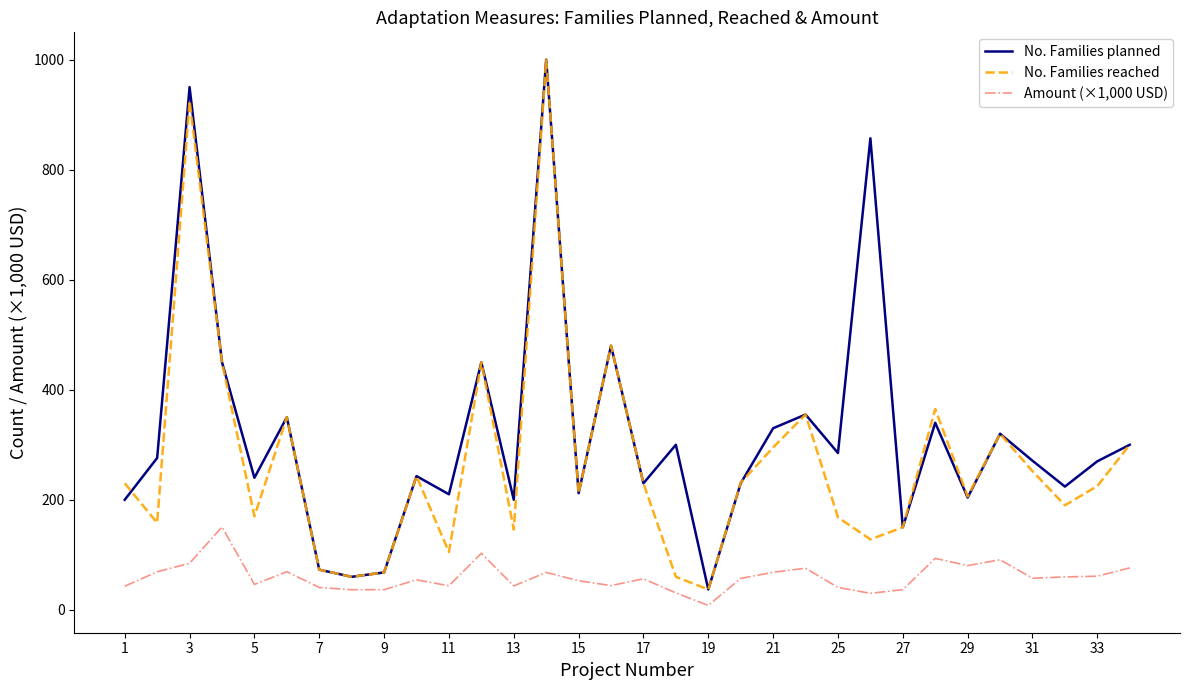

Rank the series by their average value, from highest to lowest.

No. Families planned, No. Families reached, Amount (×1,000 USD)